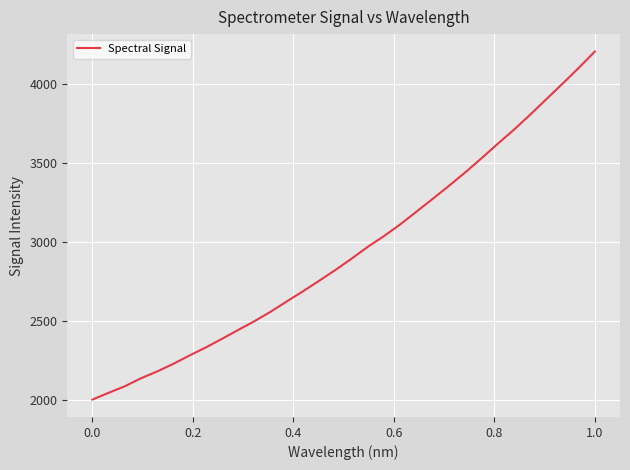

What is the minimum value shown in the chart?

2002.3